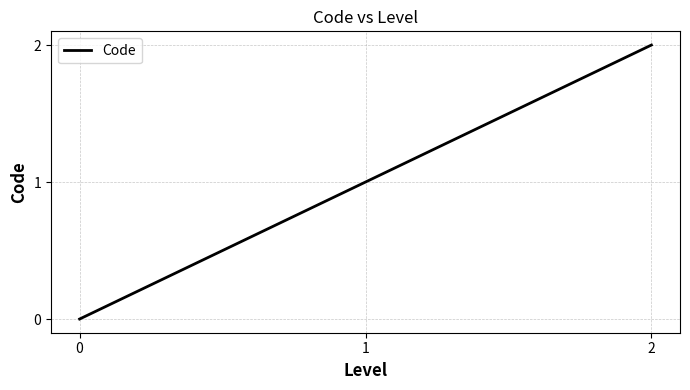

Rank the categories by value from lowest to highest.

0, 1, 2